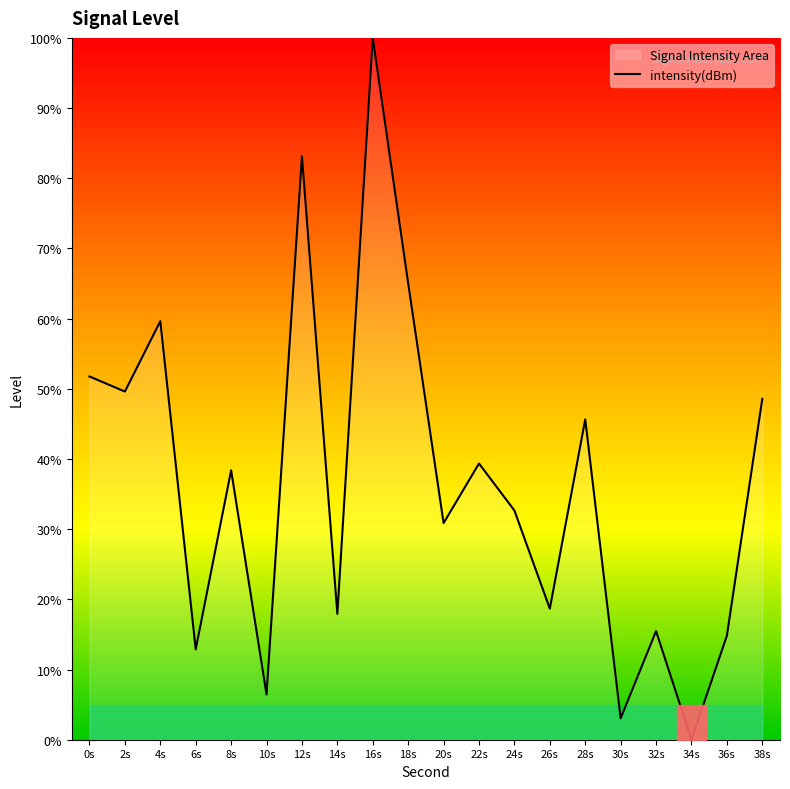

Count the number of data series in this chart.

1